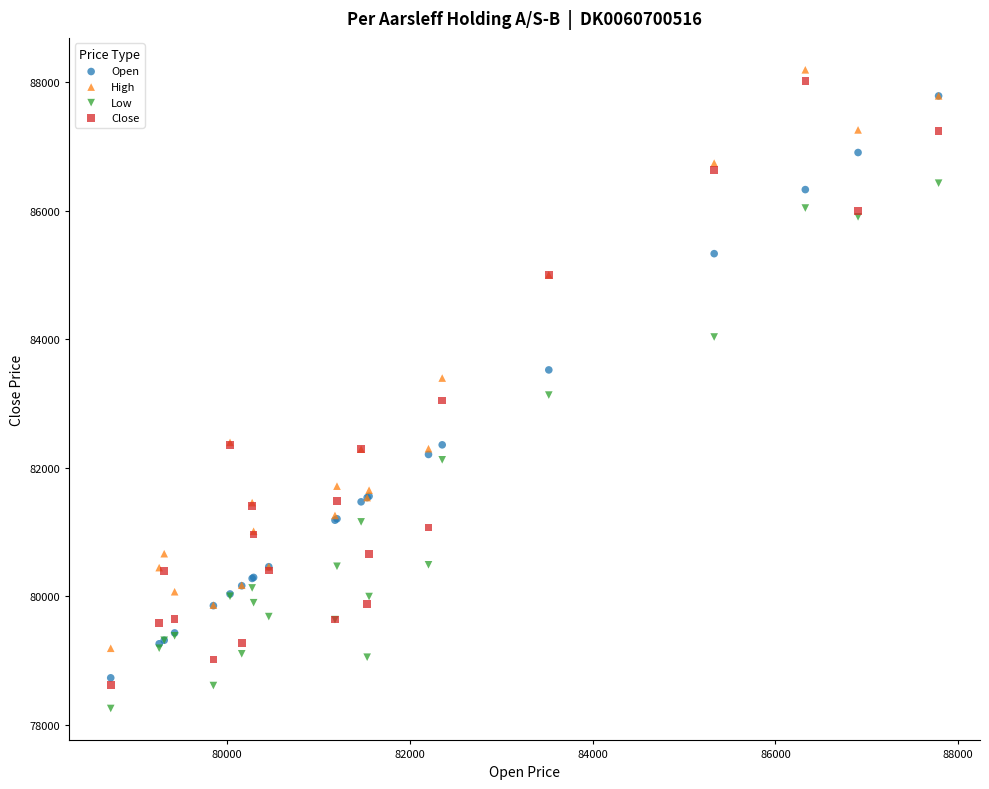

What are all the series names shown in the legend?

Open, High, Low, Close